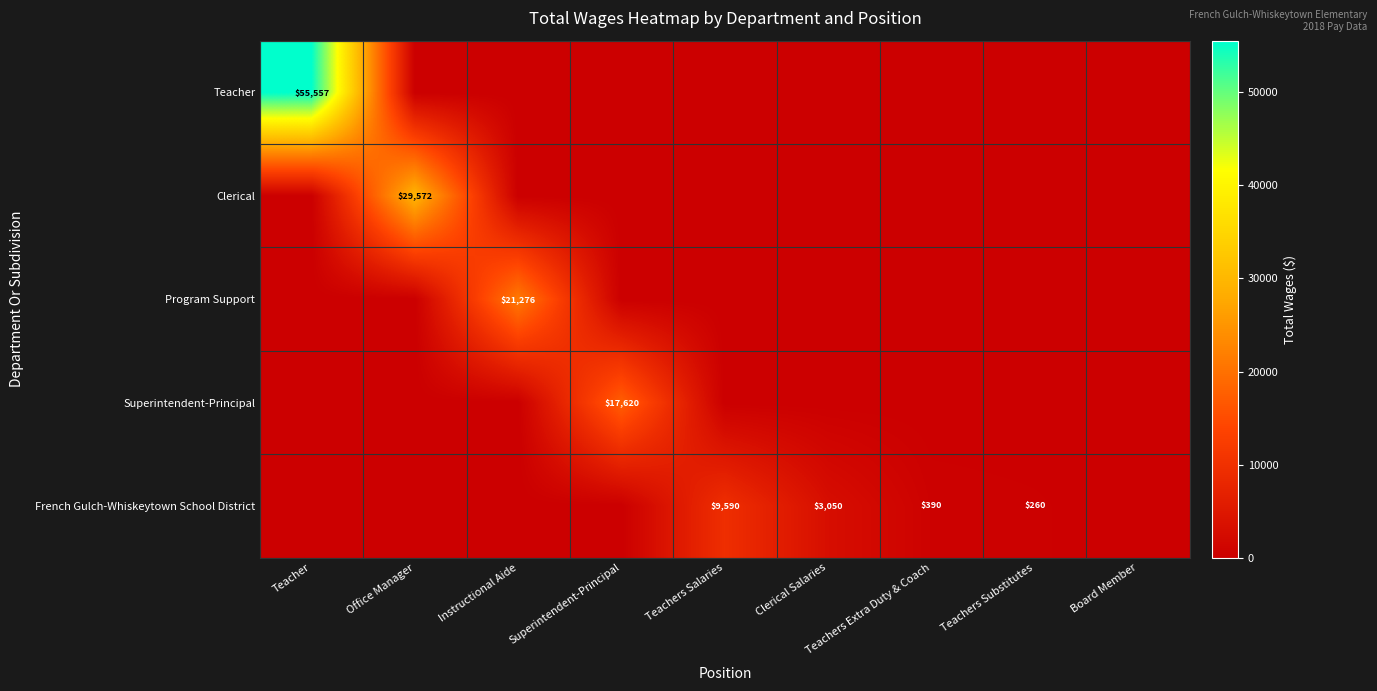

What is the difference between the maximum and minimum values in the Teacher series?

55557